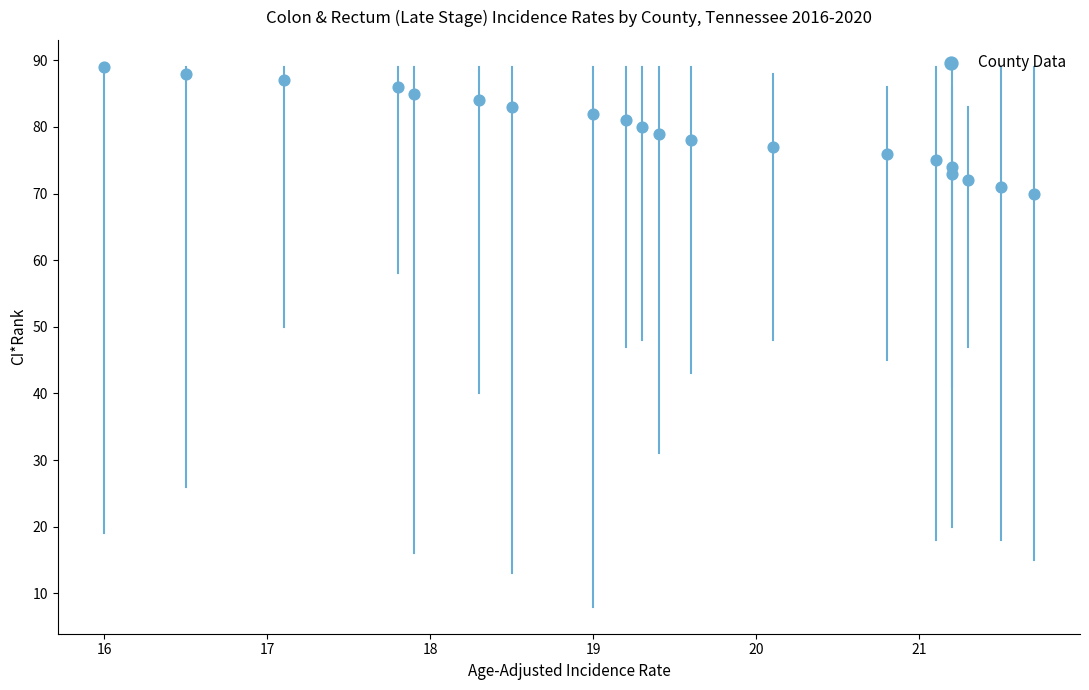

What is the range of Y values (max minus min)?

19